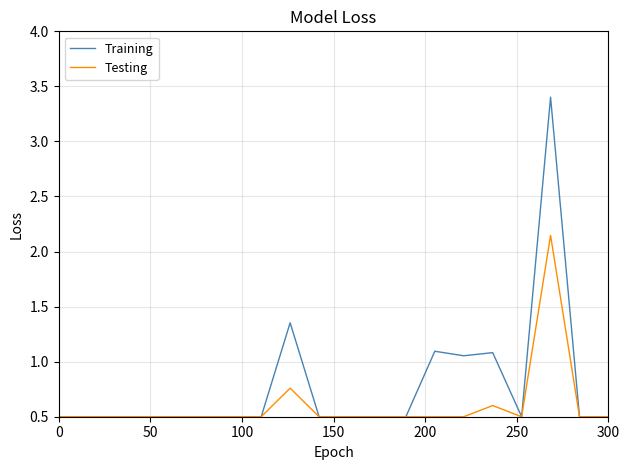

What is the maximum value for Training?

3.4